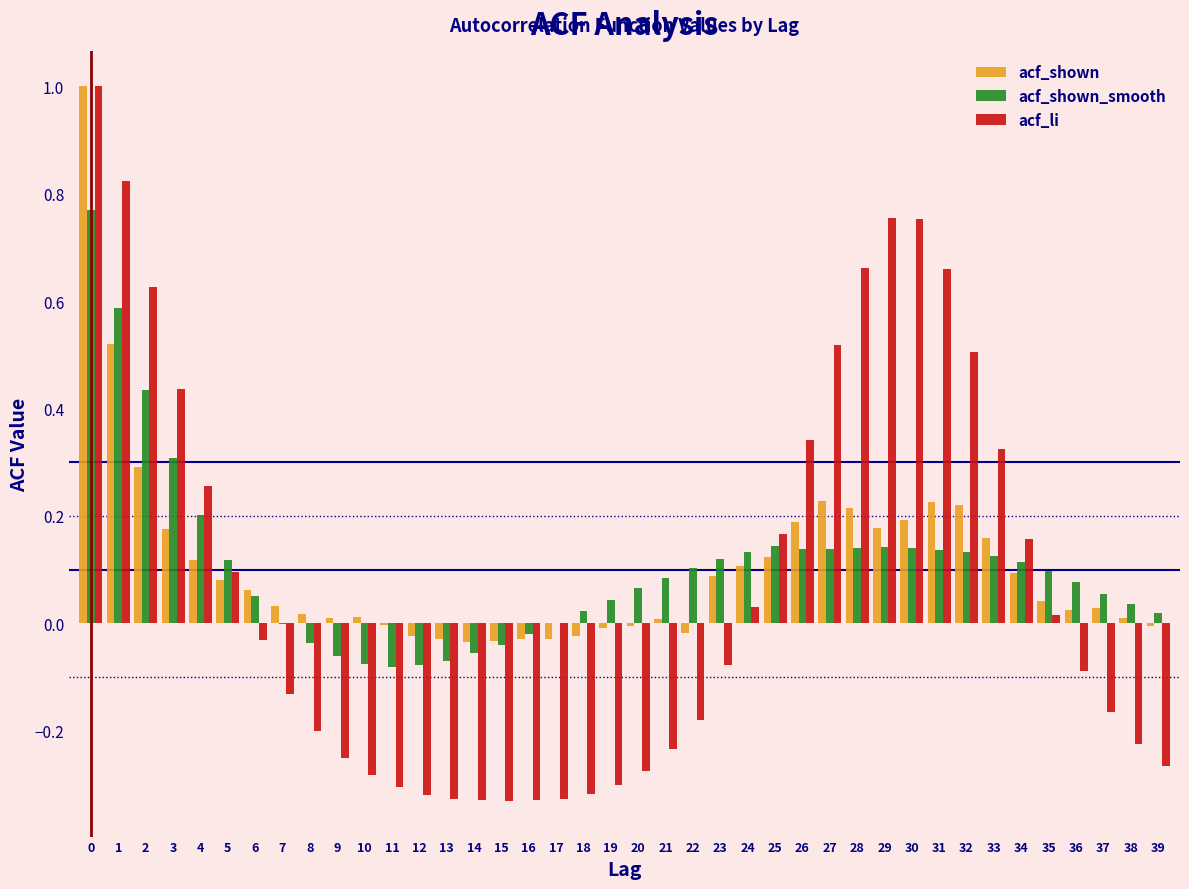

What is the sum of all acf_li values?

2.8